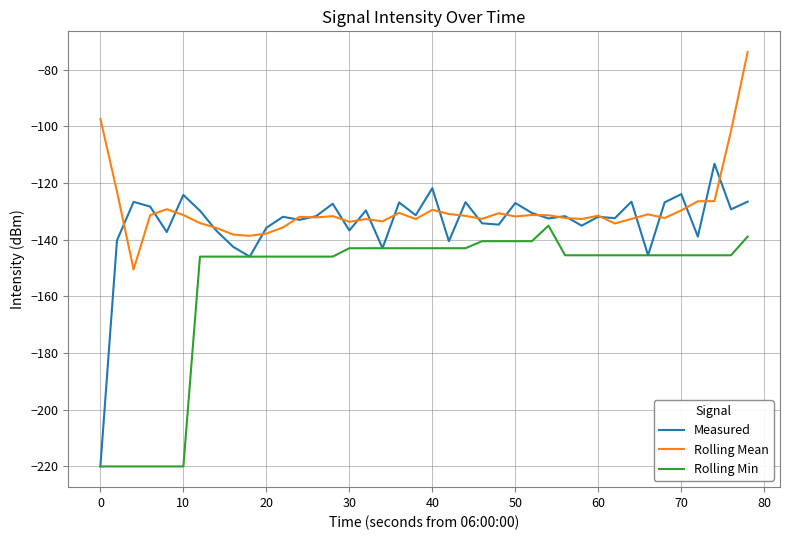

Which series has the widest spread of values?

Measured